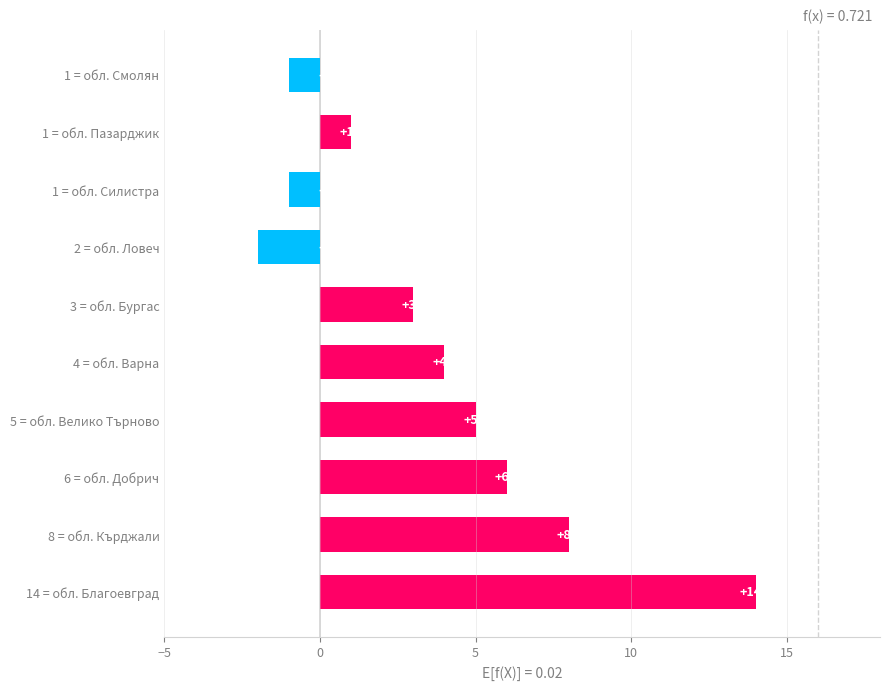

How many bars are there in total?

10